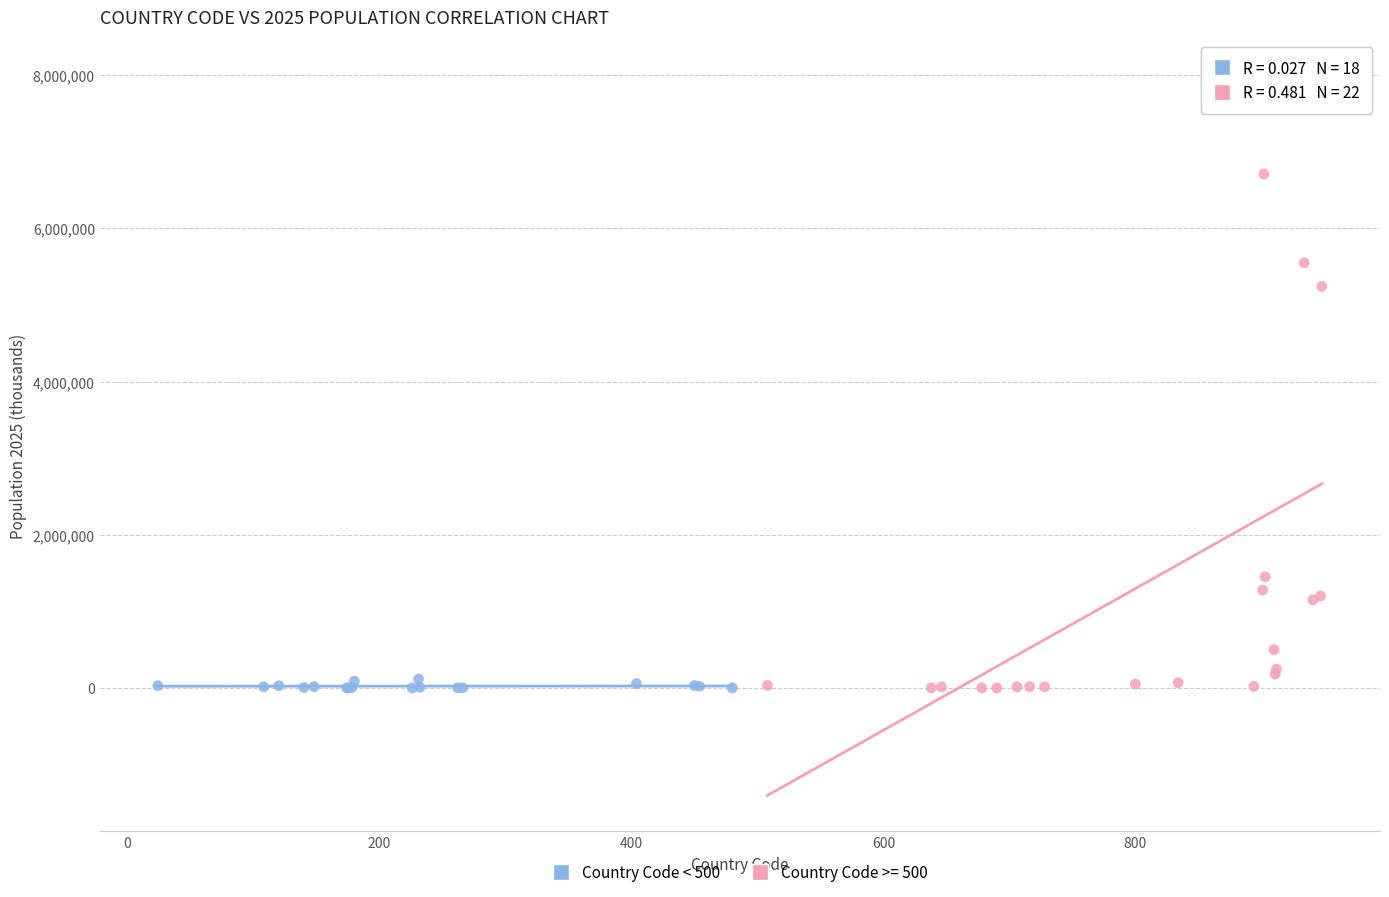

Which series has the largest Y range (max minus min)?

Country Code >= 500